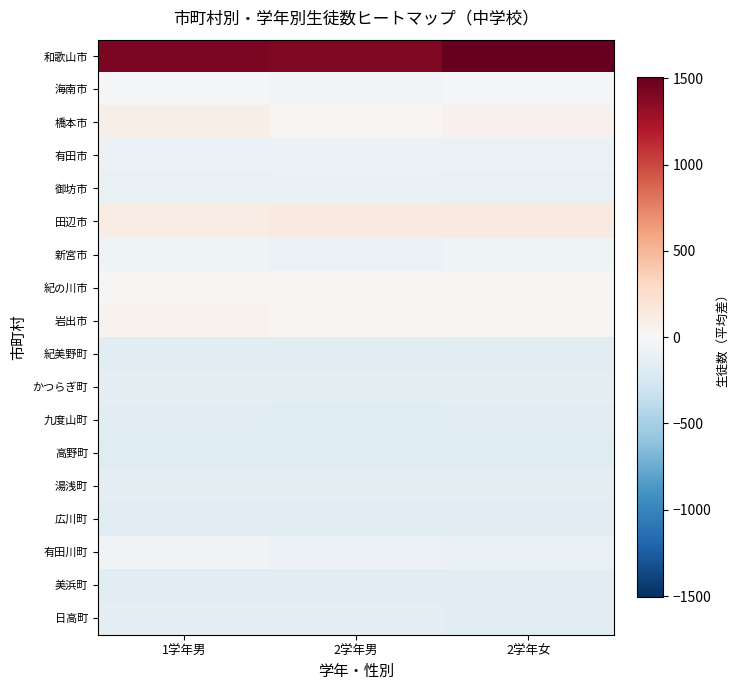

What is the spread (max minus min) of values at 2学年女?

1690.0